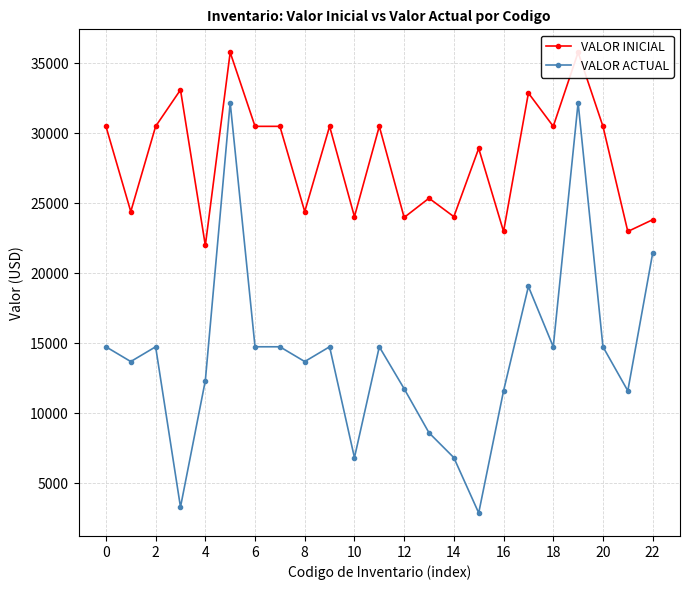

Does the chart display data point markers on the line(s)?

Yes